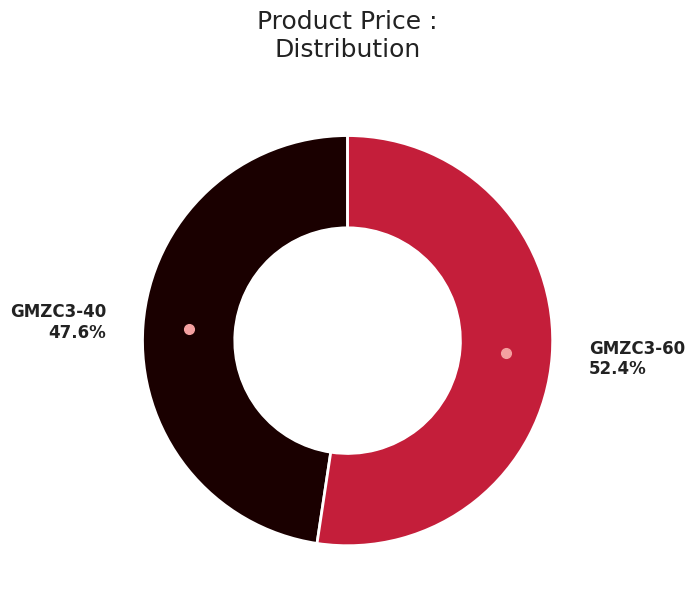

Approximately how many times larger is the value at GMZC3-60 compared to GMZC3-40?

1.1